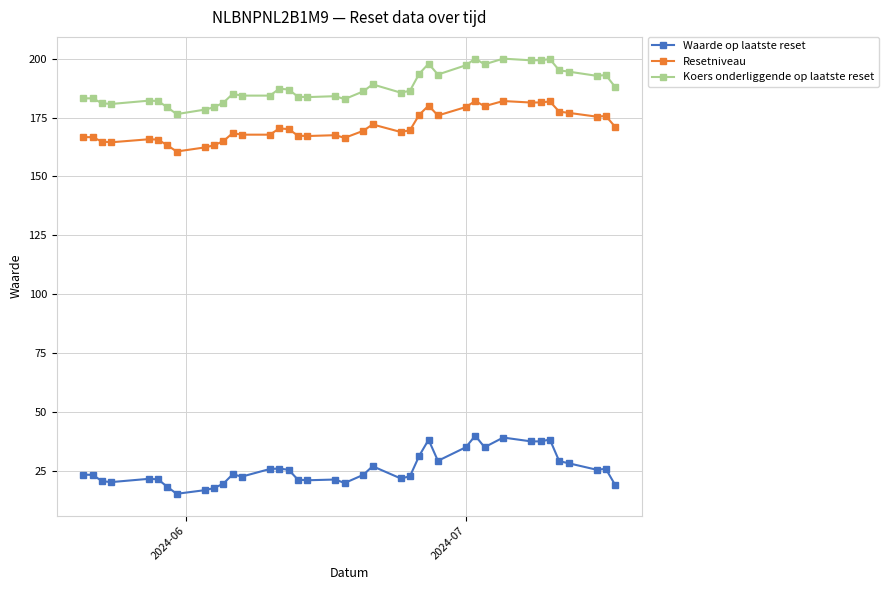

What is the value of the Waarde op laatste reset point at the 23rd from the left?

21.7